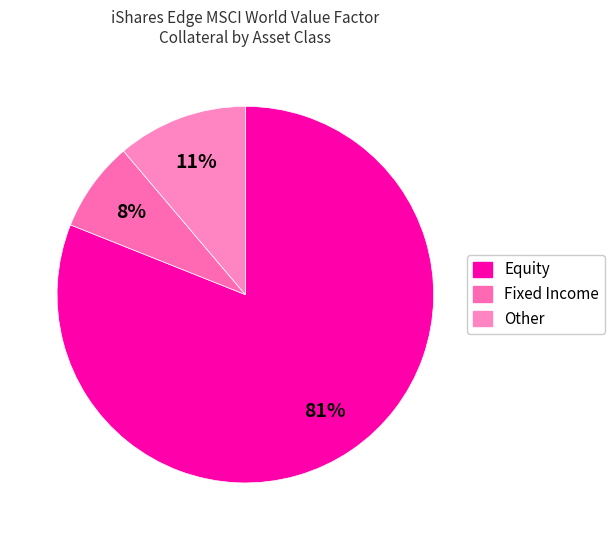

What is the ratio of the value at Other to the value at Fixed Income?

1.4